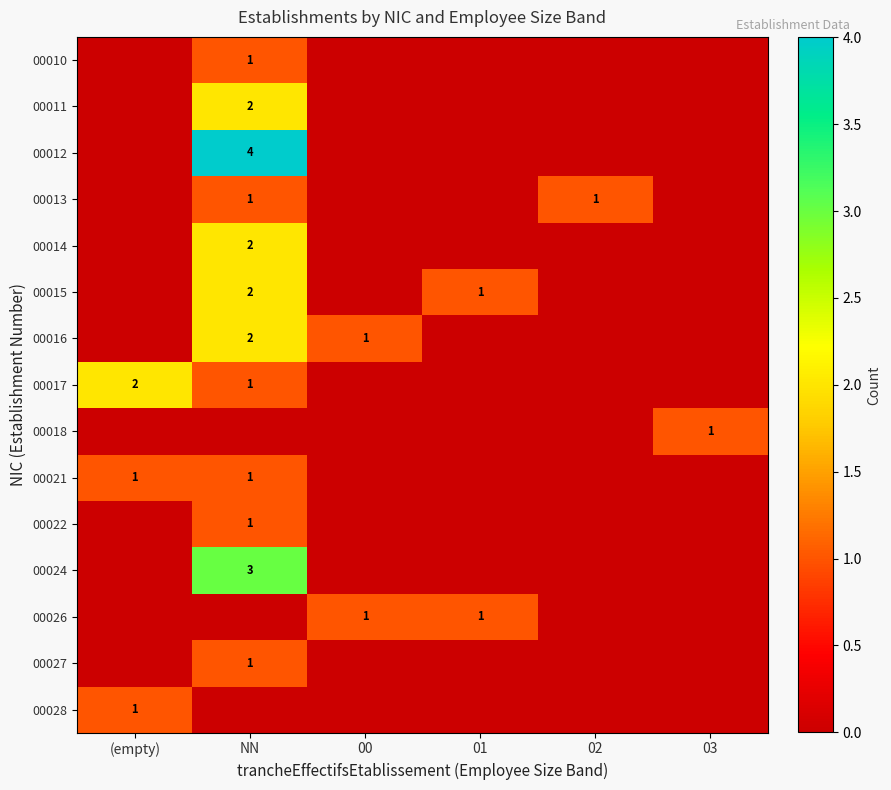

List the labels in order of 00013 value, largest first.

NN, 02, (empty), 00, 01, 03